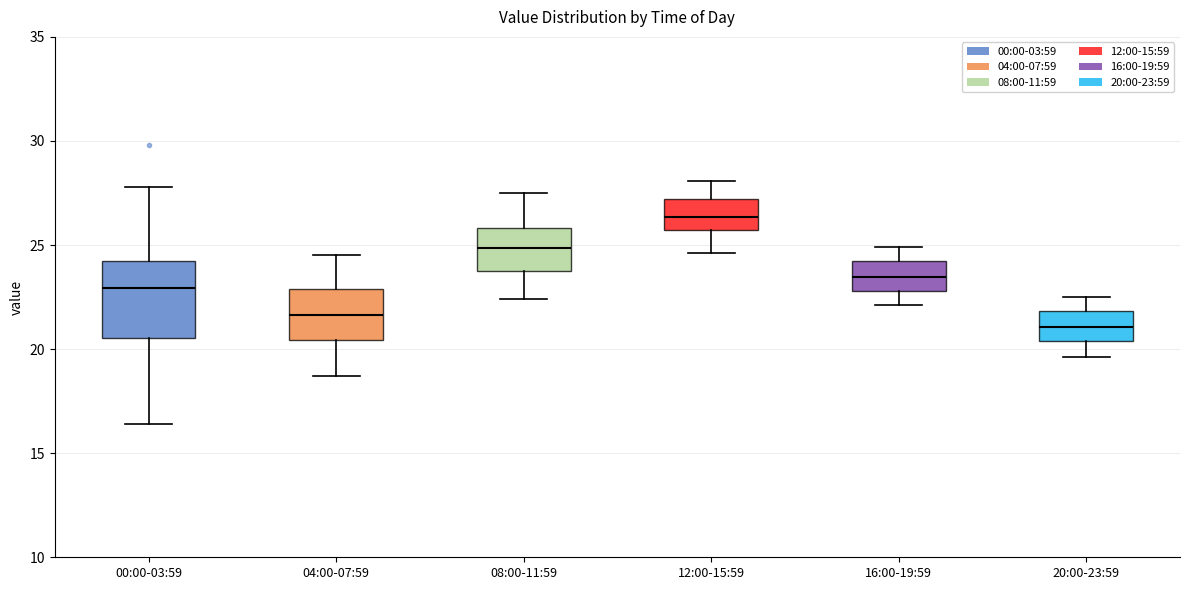

Reading left to right, transcribe this box plot: for each box, give where its median line is, the range the box spans, and where its two whiskers end, as read against the y-axis. The values are not printed on the chart, so give them approximately, as read against the axis.

00:00-03:59: median 23.0, box 20.5 to 24.5, whiskers 16.5 to 28.0
04:00-07:59: median 21.5, box 20.5 to 23.0, whiskers 18.5 to 24.5
08:00-11:59: median 25.0, box 24.0 to 26.0, whiskers 22.5 to 27.5
12:00-15:59: median 26.5, box 25.5 to 27.0, whiskers 24.5 to 28.0
16:00-19:59: median 23.5, box 23.0 to 24.0, whiskers 22.0 to 25.0
20:00-23:59: median 21.0, box 20.5 to 22.0, whiskers 19.5 to 22.5